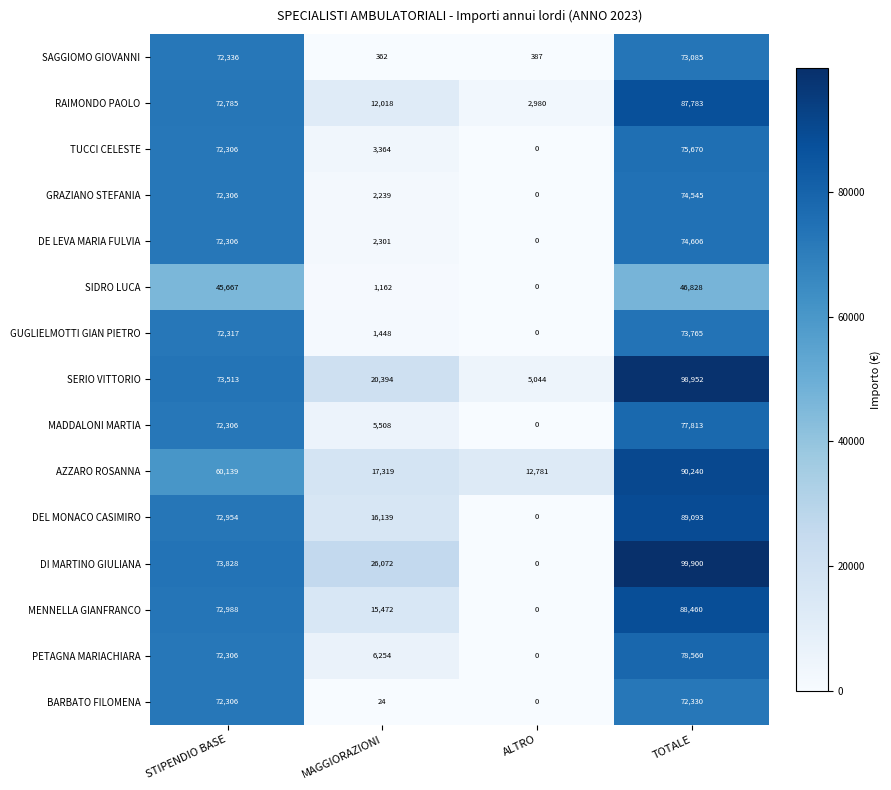

At how many categories does at least one series exceed 87101?

1